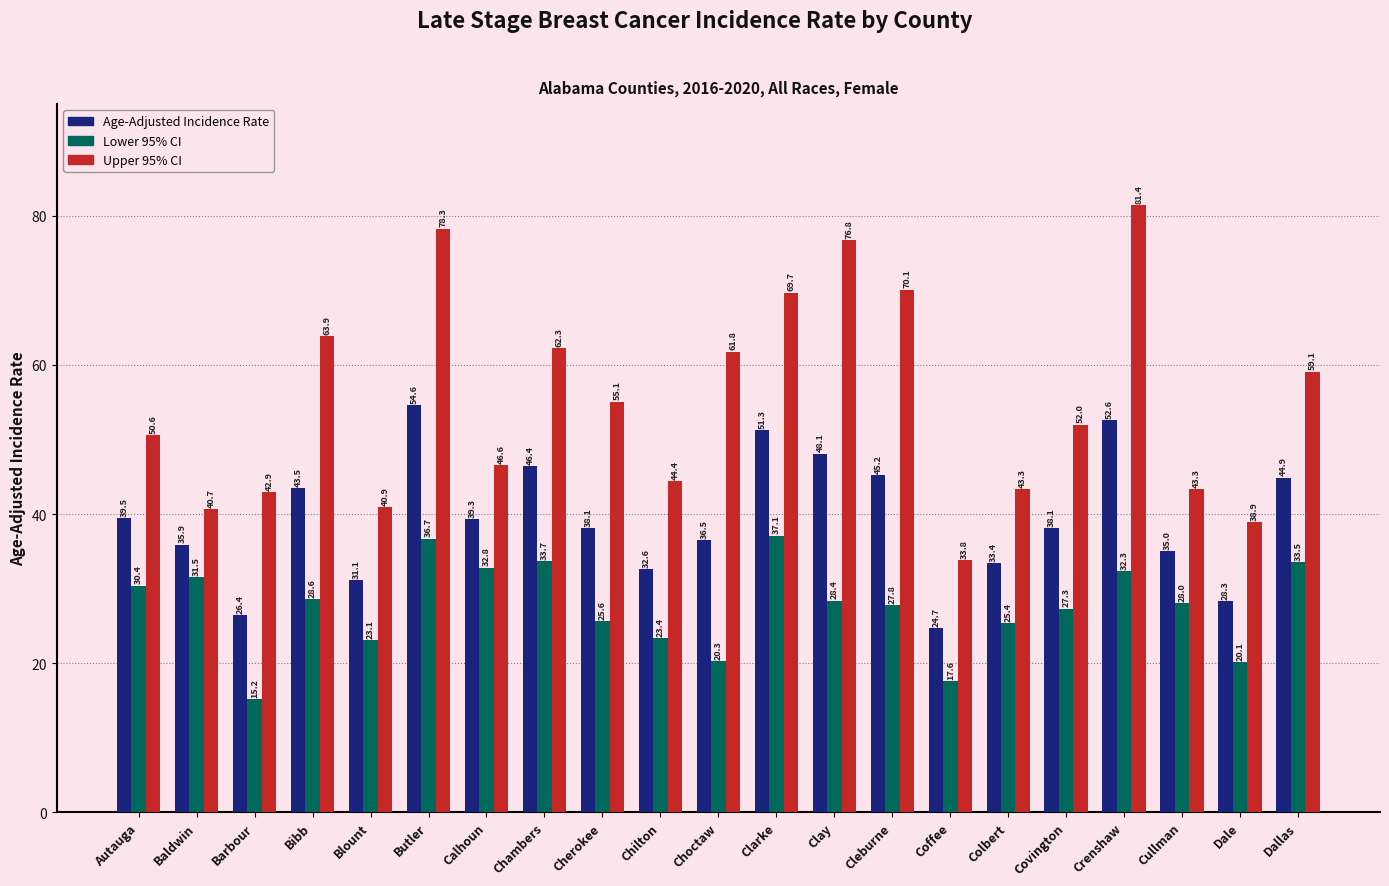

What is the total value across all series at Dallas?

137.5